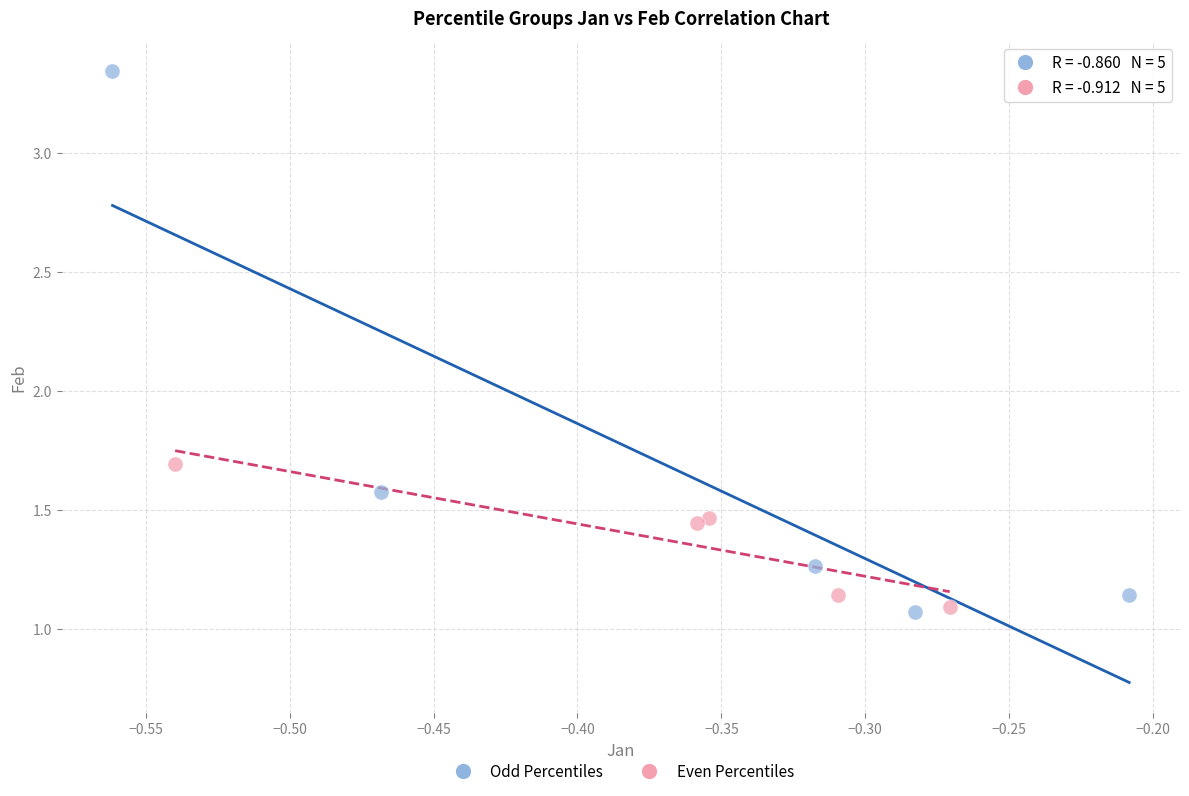

Which series has the largest Y range (max minus min)?

Odd Percentiles